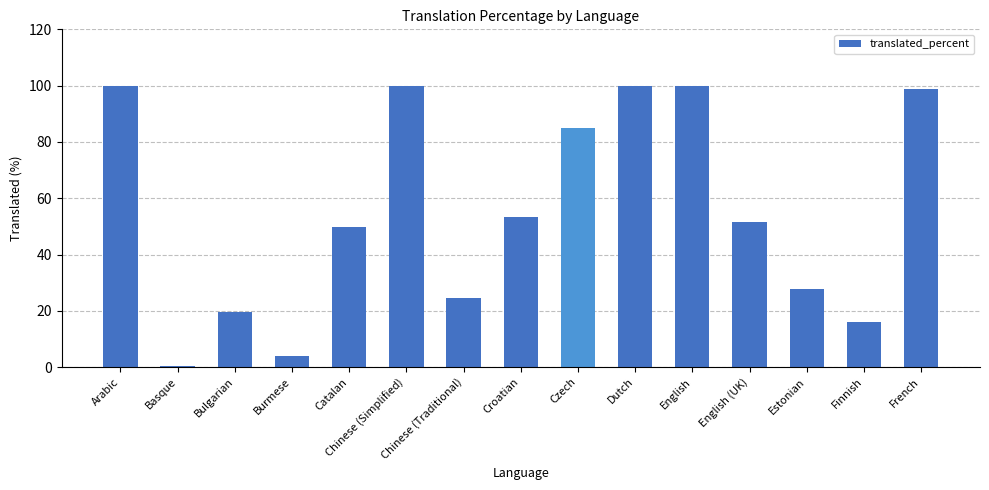

Which category has the lowest value across all series?

Basque